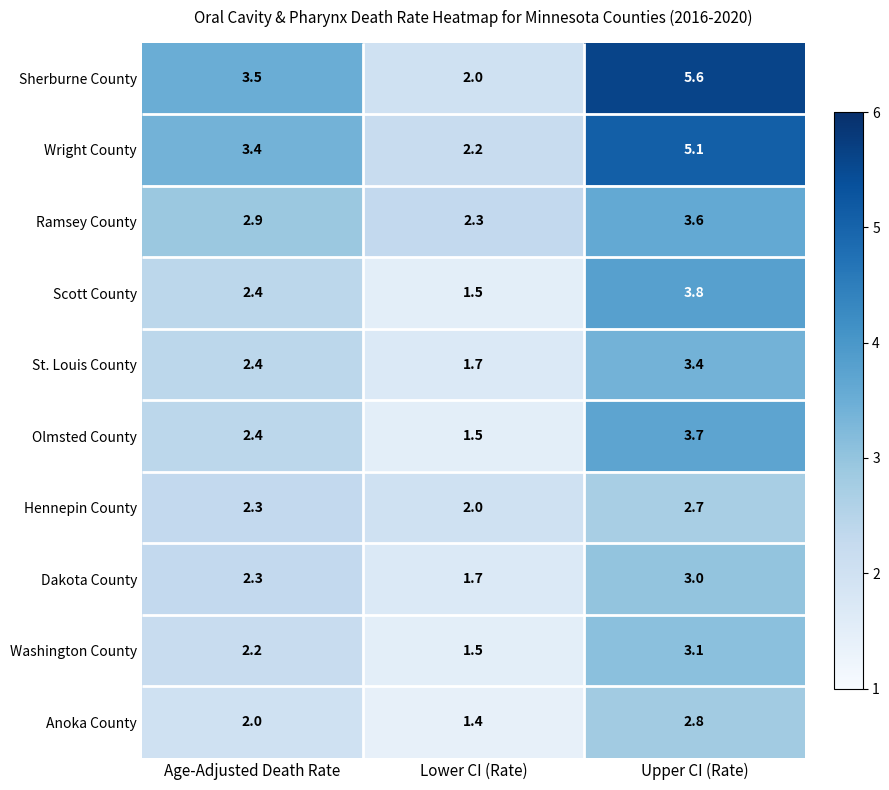

At which label is St. Louis County closest to 2?

Lower CI (Rate)